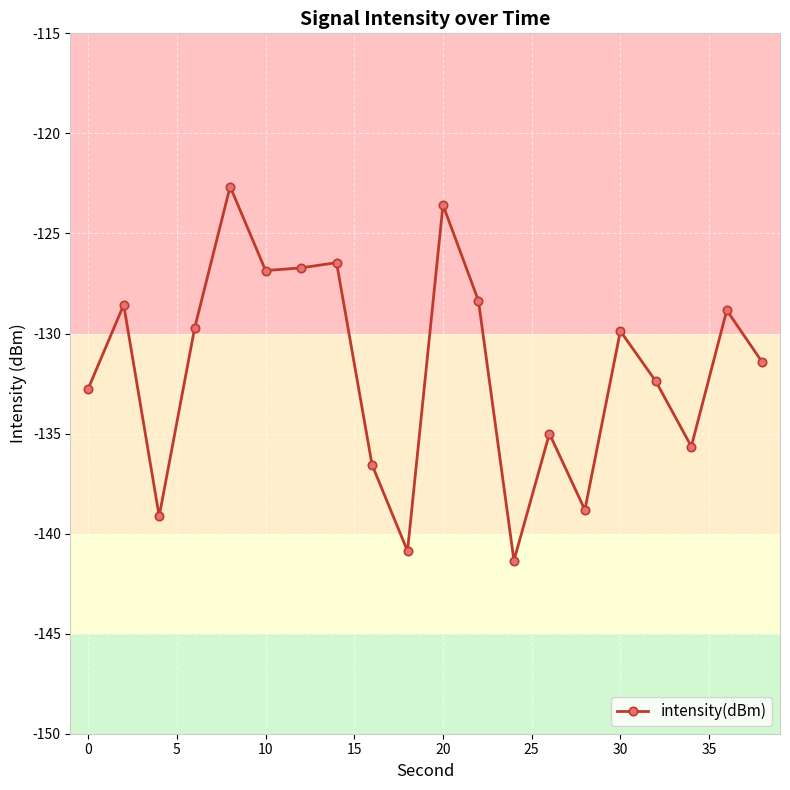

How many interior local valleys (lower than both neighbors) does the data have?

6